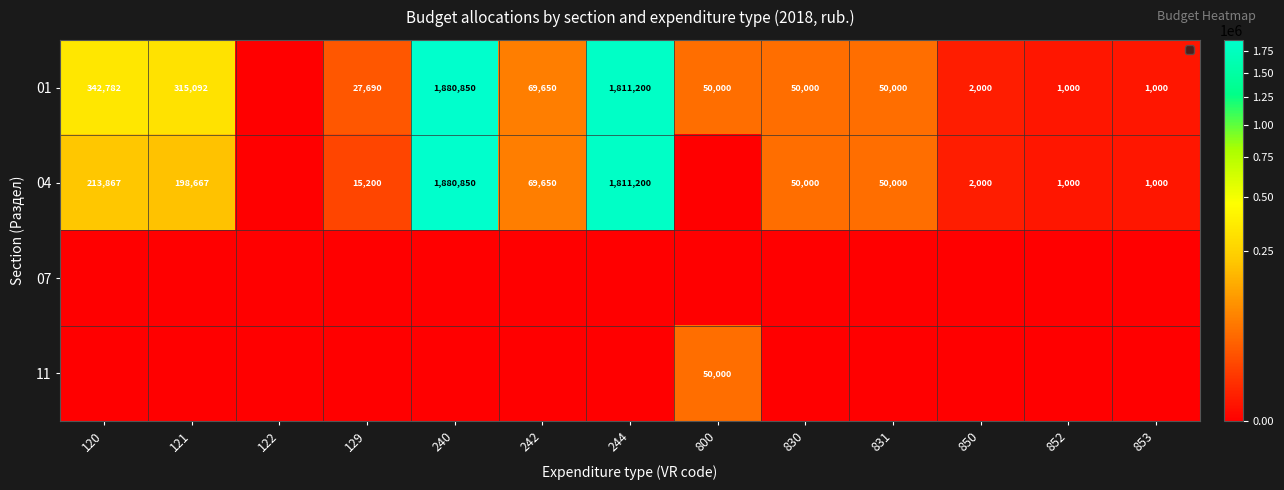

Between 121 and 244, which series saw the biggest shift?

04